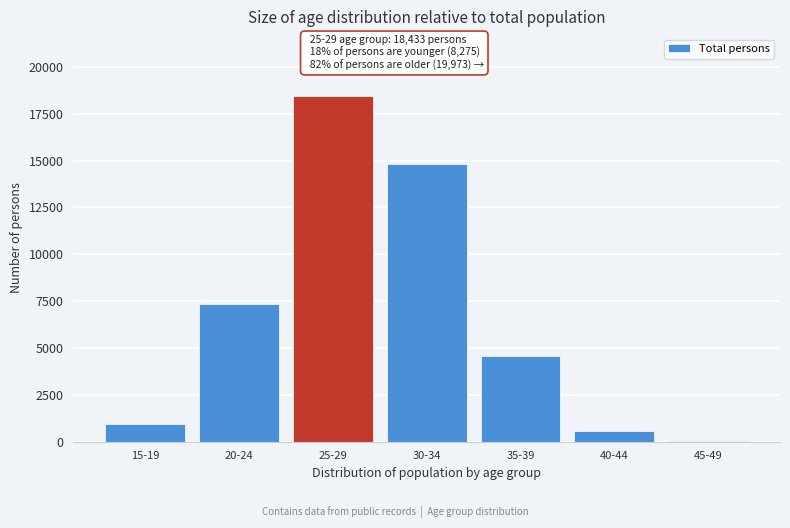

Reading left to right, extract all data points from this chart.

15-19=935	20-24=7340	25-29=18433	30-34=14798	35-39=4587	40-44=572	45-49=16